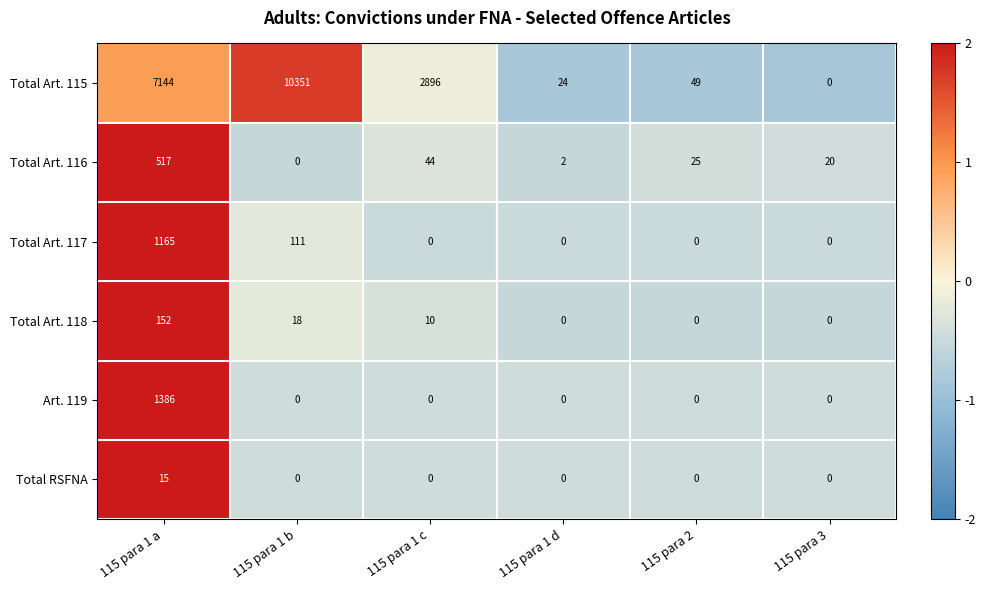

What is the total value across all series at 115 para 3?

20